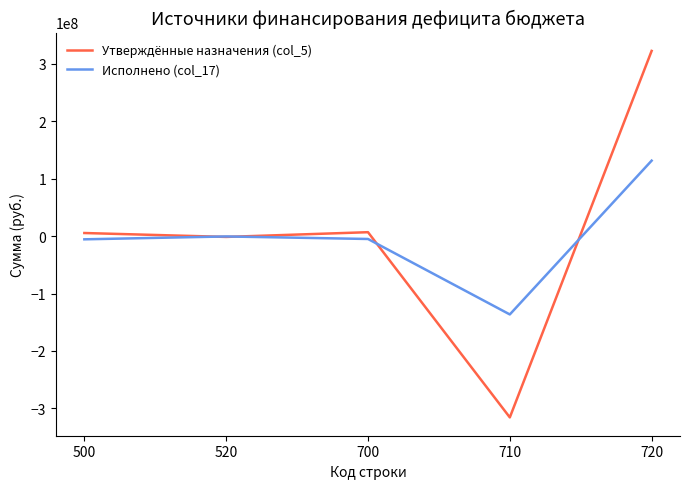

After their last crossing, which series has the higher values: Утверждённые назначения (col_5) or Исполнено (col_17)?

Утверждённые назначения (col_5)